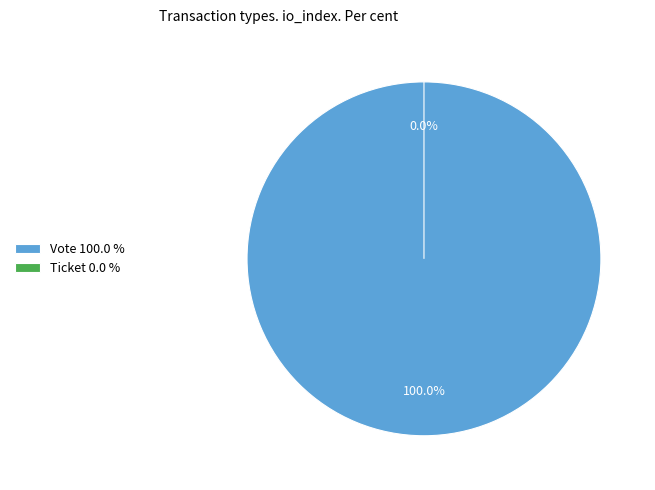

To the nearest percent, what is the average slice percentage?

50%